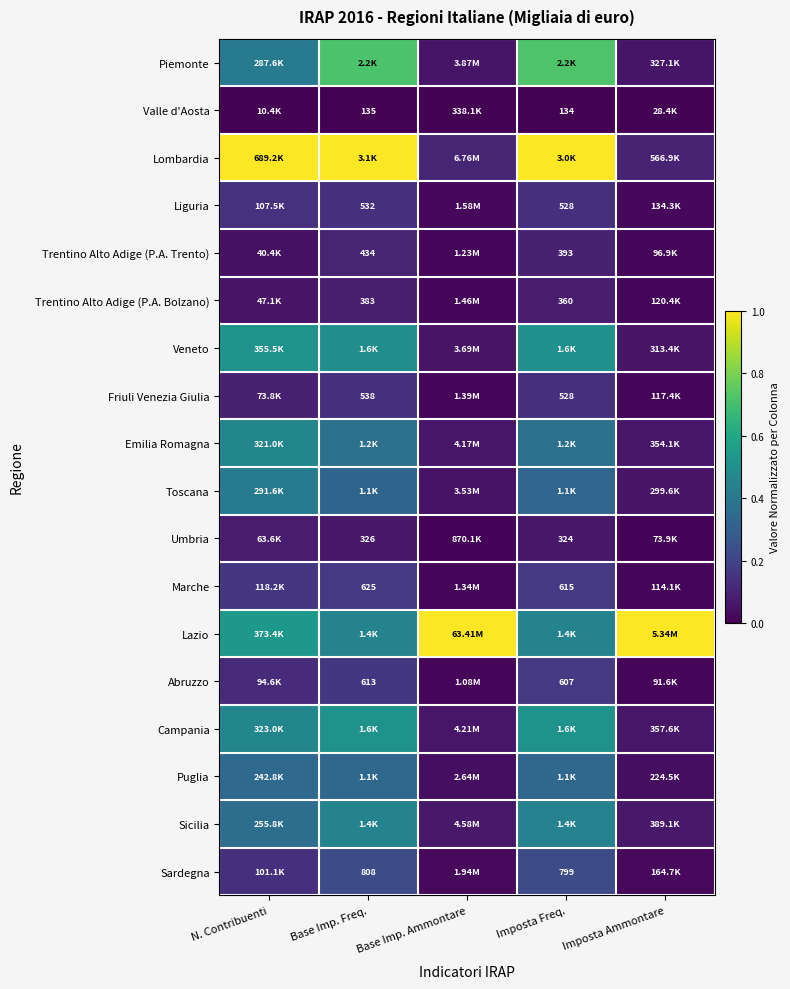

At Imposta Freq., list the series in order from smallest to largest.

Valle d'Aosta, Umbria, Trentino Alto Adige (P.A. Bolzano), Trentino Alto Adige (P.A. Trento), Liguria, Friuli Venezia Giulia, Abruzzo, Marche, Sardegna, Toscana, Puglia, Emilia Romagna, Sicilia, Lazio, Veneto, Campania, Piemonte, Lombardia